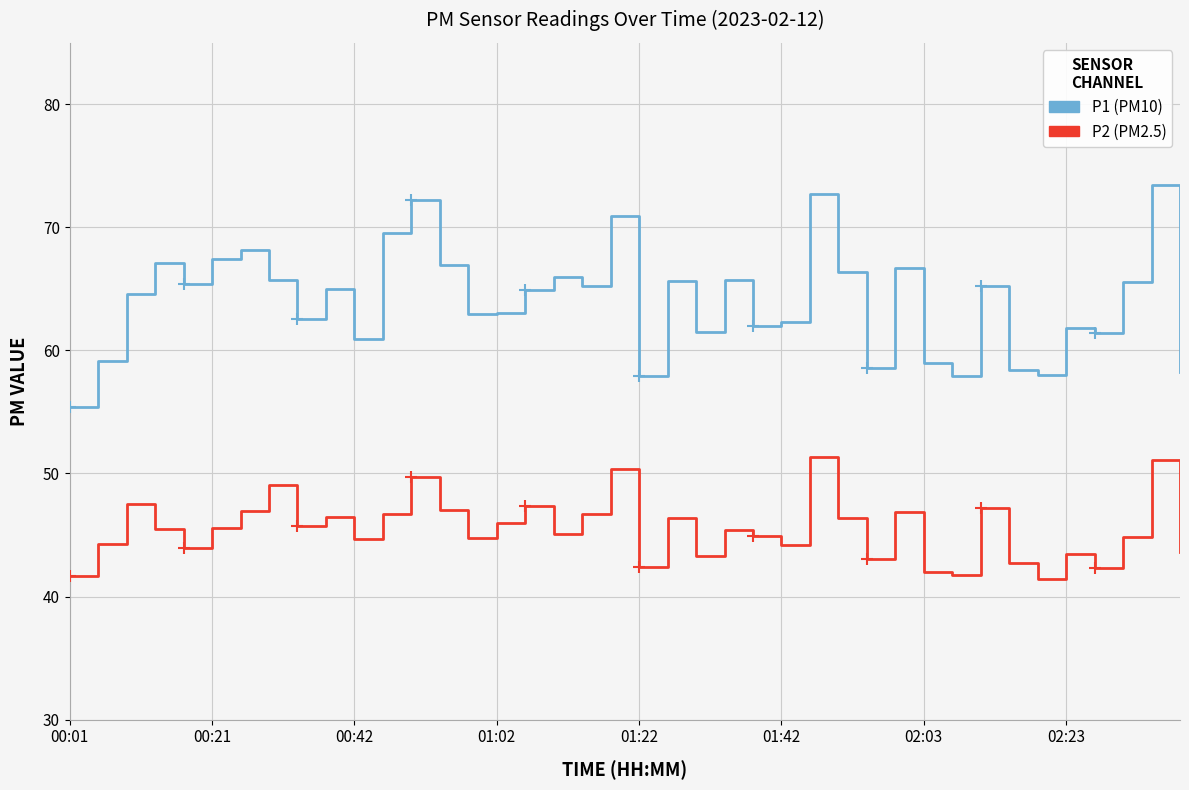

What is the maximum value shown in the chart?

73.5